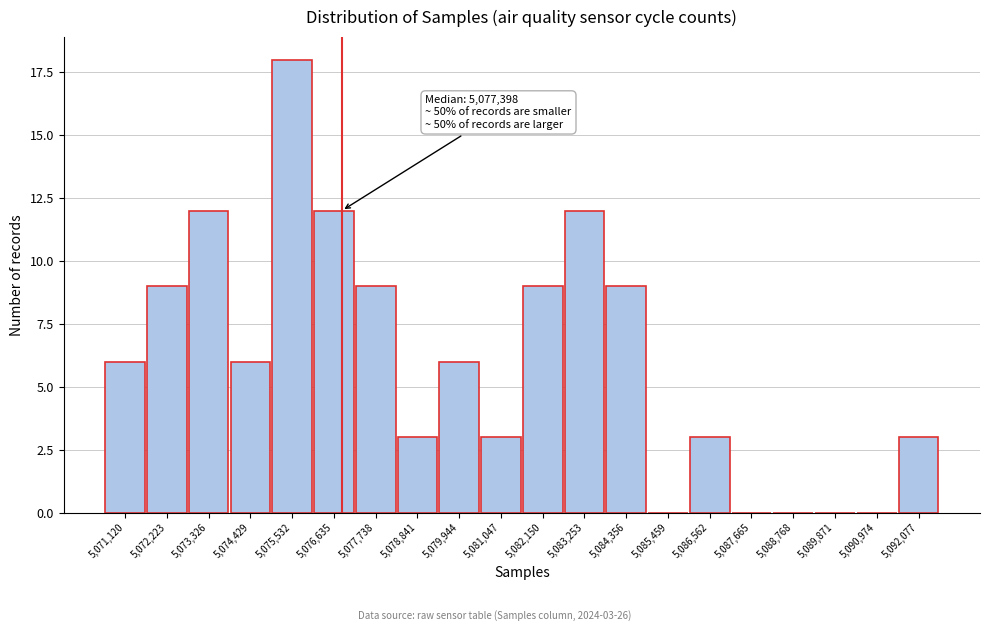

Reading left to right, transcribe all the data shown in this chart.

5,071,120=6	5,072,223=9	5,073,326=12	5,074,429=6	5,075,532=18	5,076,635=12	5,077,738=9	5,078,841=3	5,079,944=6	5,081,047=3	5,082,150=9	5,083,253=12	5,084,356=9	5,085,459=0	5,086,562=3	5,087,665=0	5,088,768=0	5,089,871=0	5,090,974=0	5,092,077=3